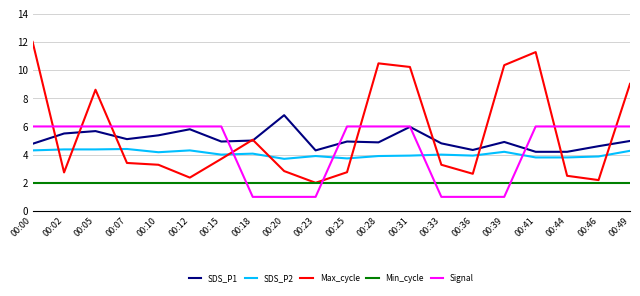

Count the Signal values in the range 1 to 6.

20